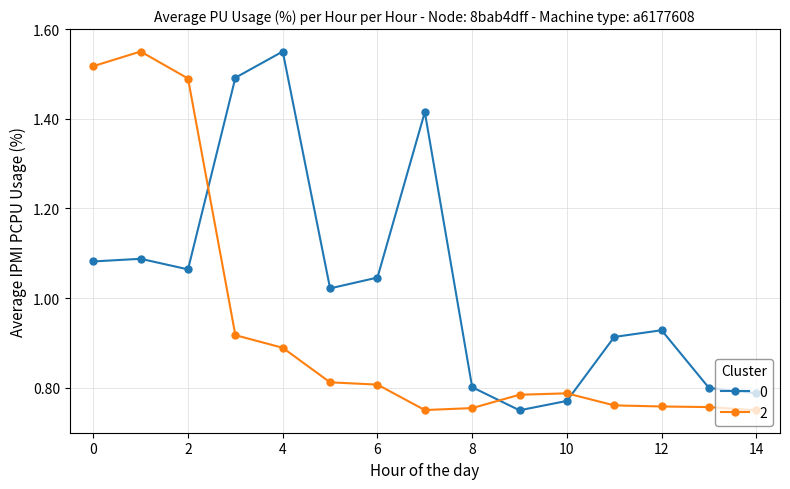

What is the sum of all 2 values?

14.1